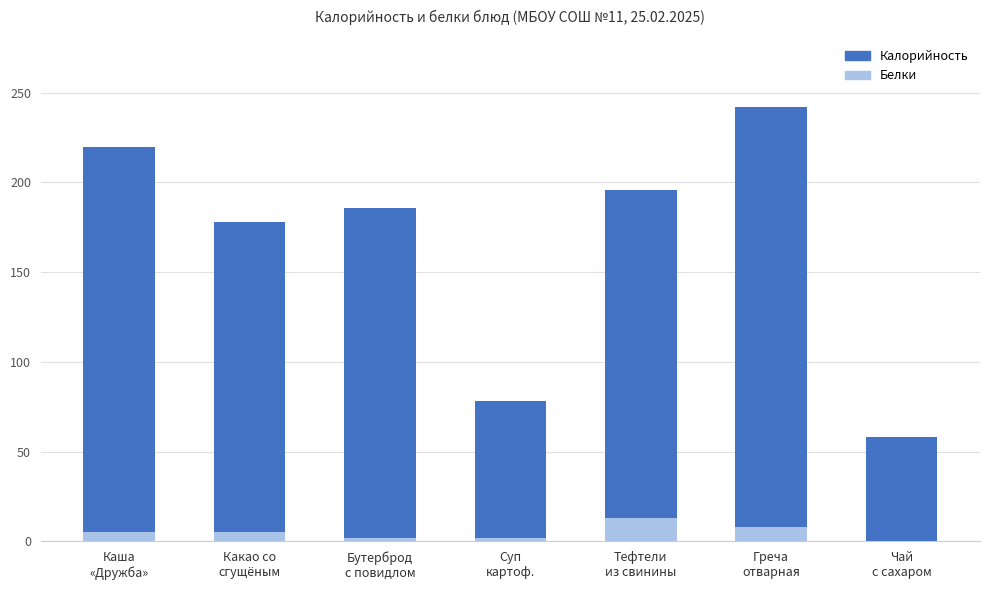

What are all the series names shown in the legend?

Калорийность, Белки